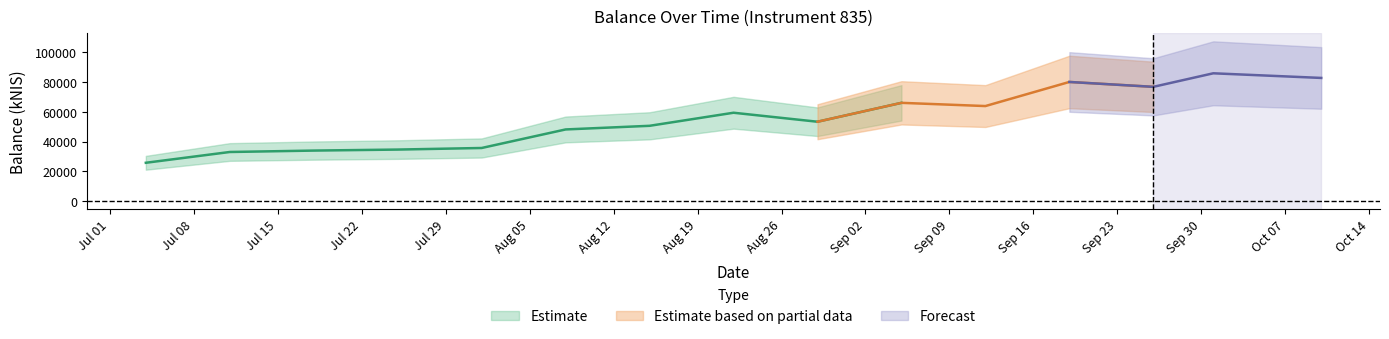

What is the change in value from 2024-07-11 to 2024-10-10?

+49789.9